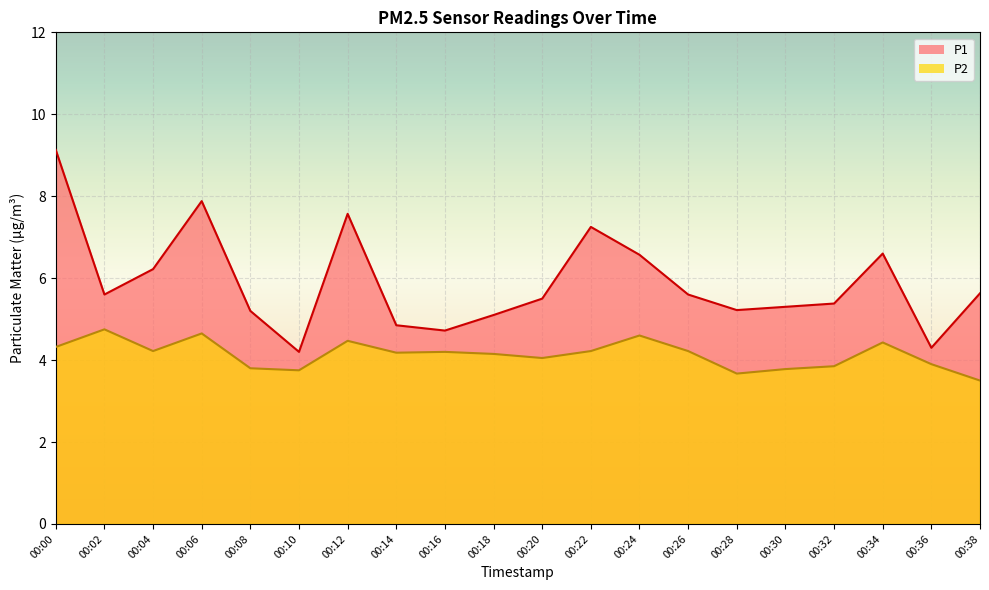

Which has a higher value, 00:36 or 00:00?

00:00